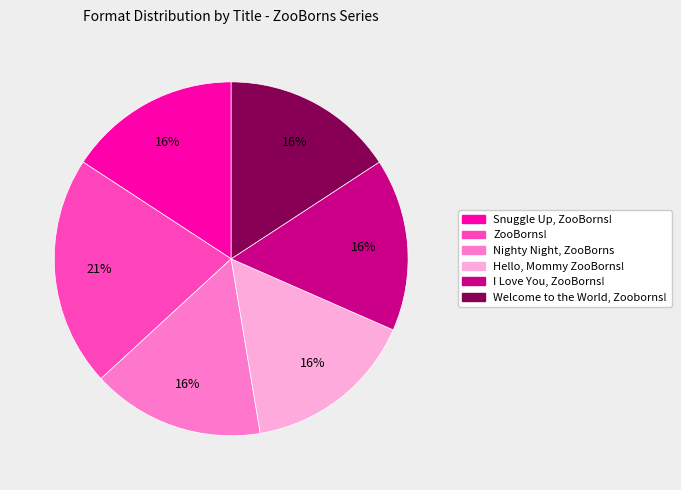

To the nearest percent, what portion does Nighty Night, ZooBorns represent?

16%